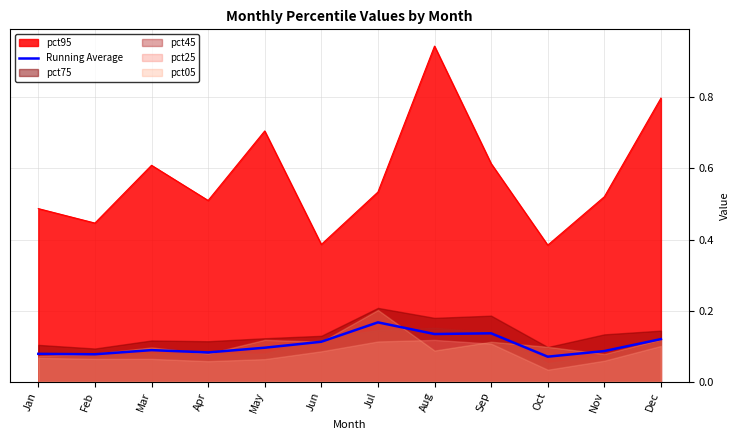

Which category has the highest value in the Running Average series?

Jul